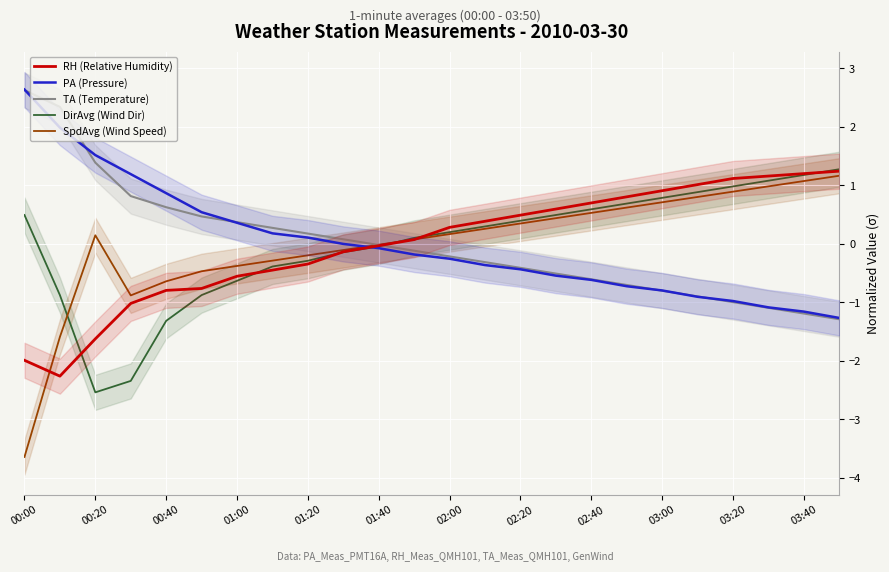

Which category has the highest value in the TA (Temperature) series?

00:00